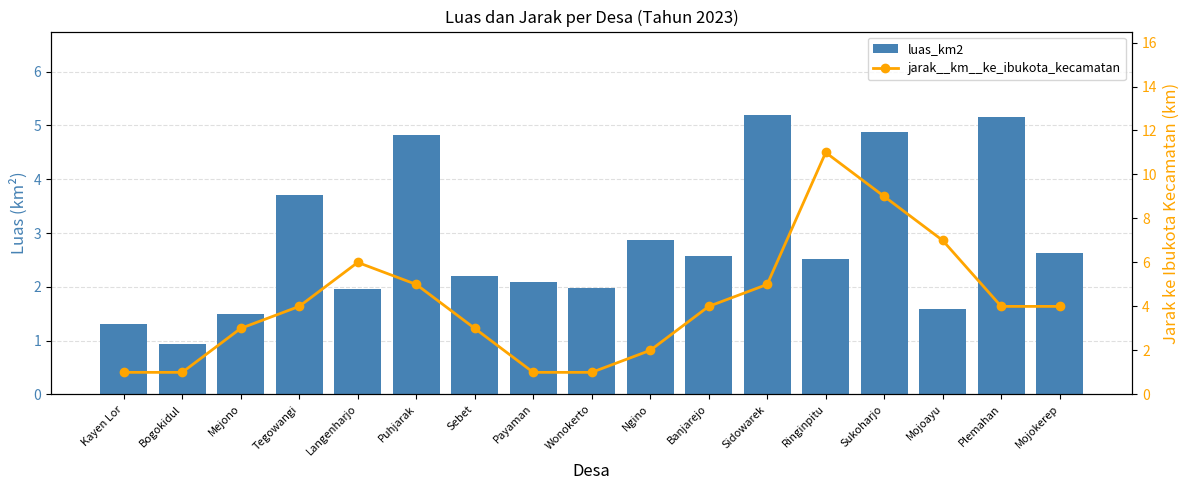

Is the value of jarak__km__ke_ibukota_kecamatan at Mojoayu greater than the value of luas_km2 at Bogokidul?

Yes